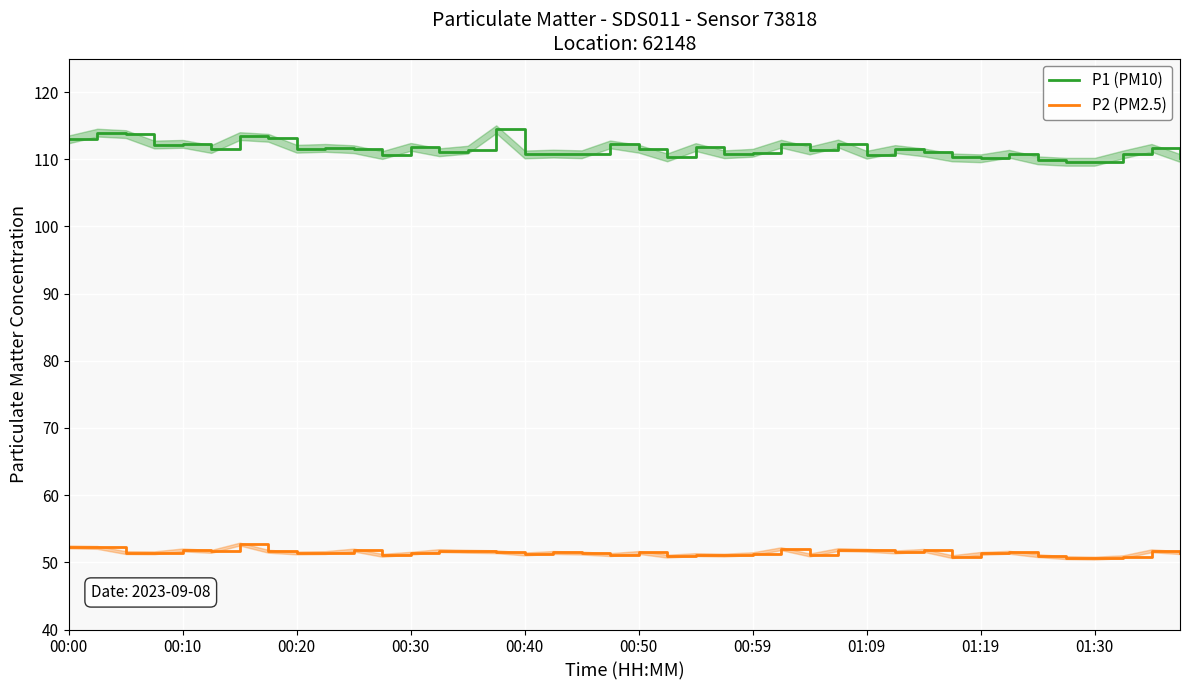

What is the difference between the P2 (PM2.5) values at 27 and 38?

0.2